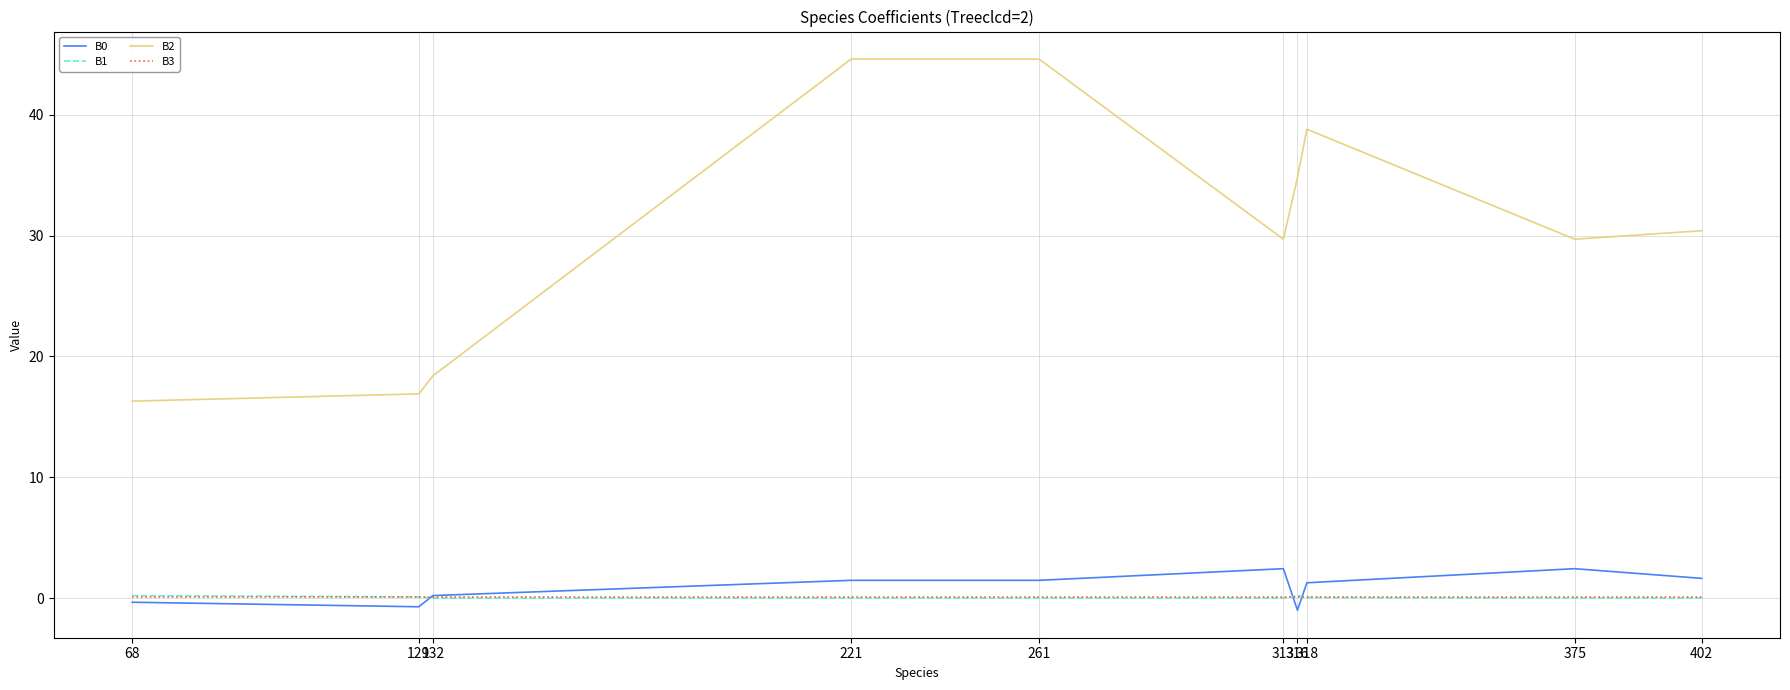

True or false: B0 has a value of 4.2 at 313.

False